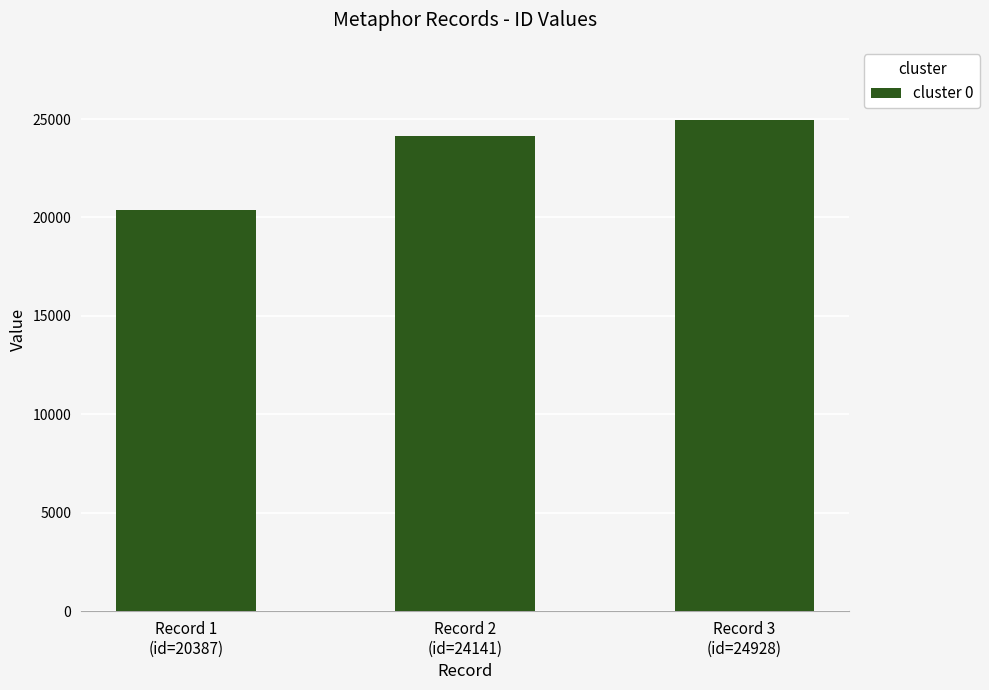

What is the change in value from Record 2
(id=24141) to Record 3
(id=24928)?

+787